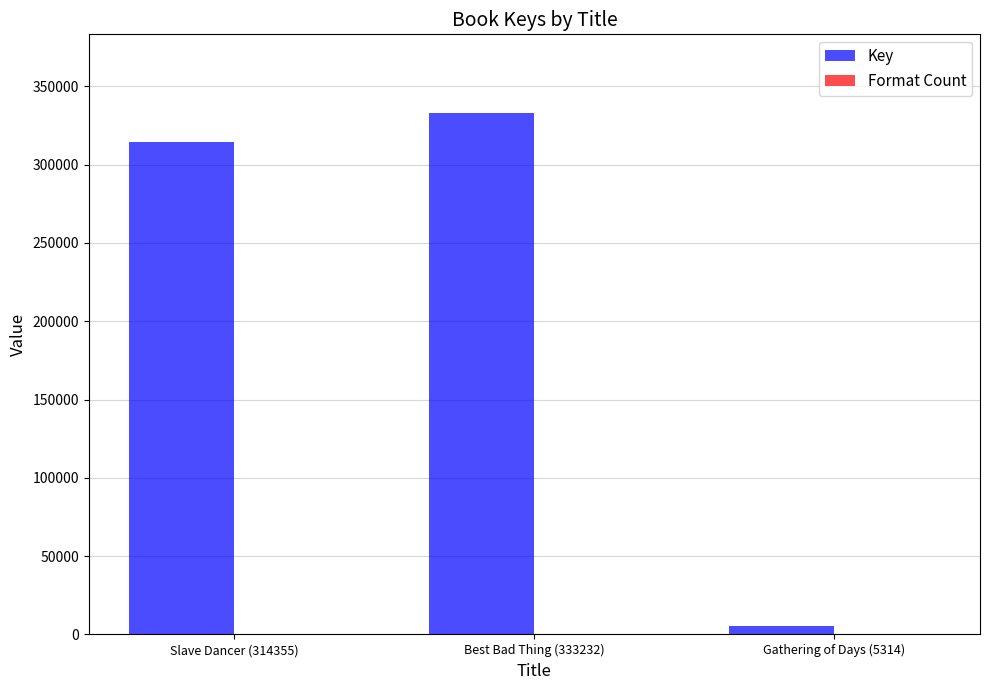

Count the number of categories in the chart.

3